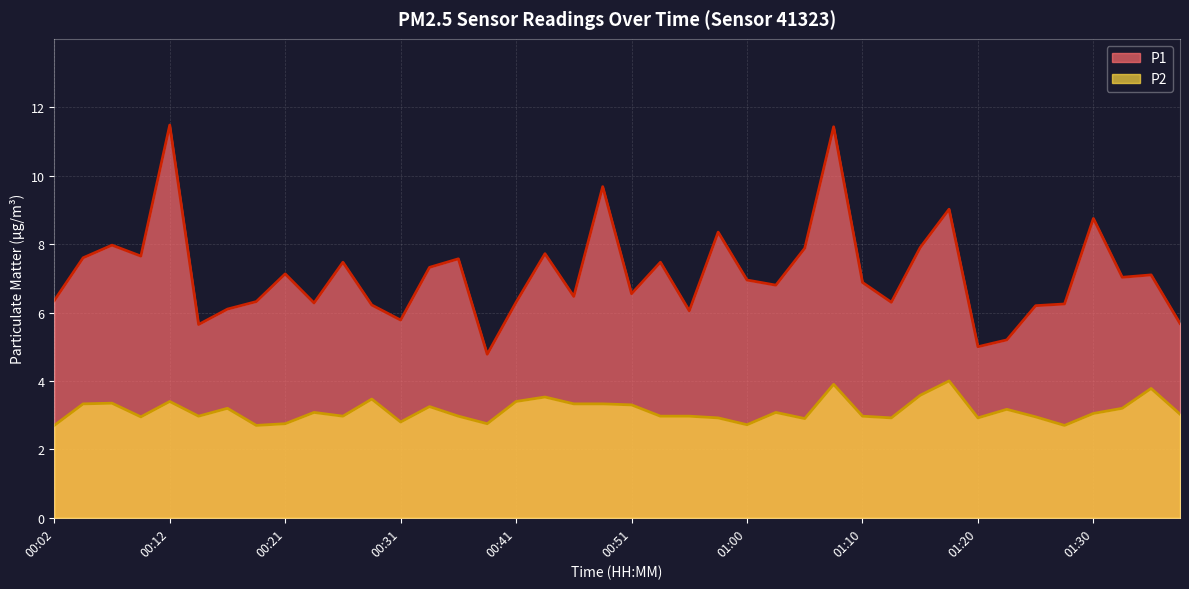

At which label is P1 closest to 8?

00:07